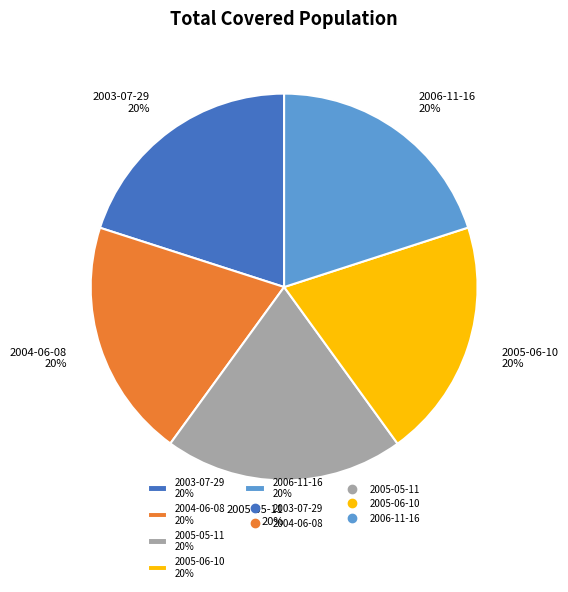

Count the number of slices in the pie.

5